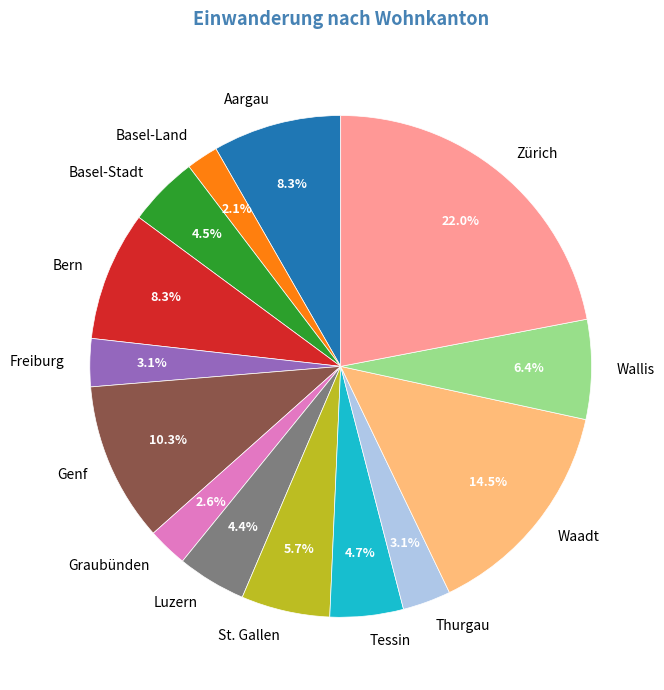

Approximately how many times larger is the value at Waadt compared to Bern?

1.7